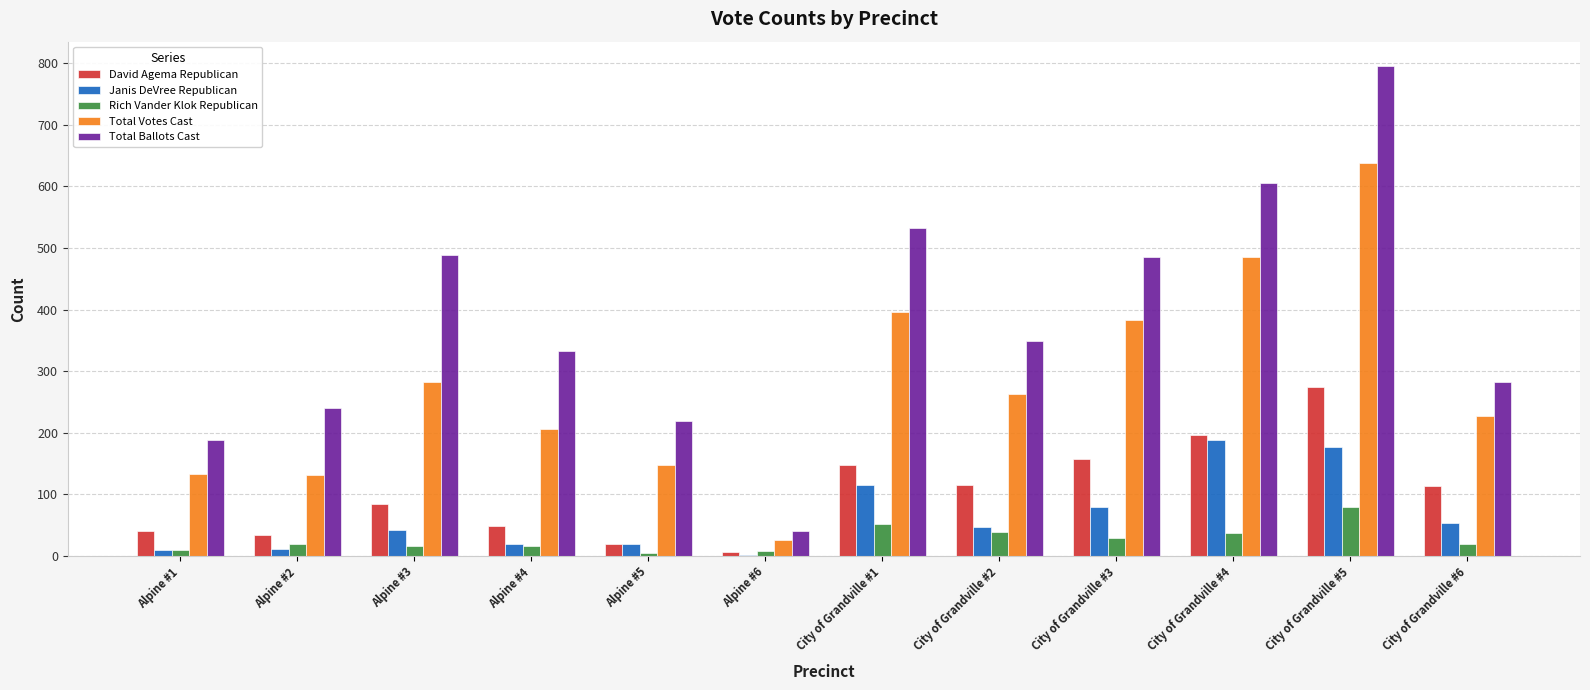

What is the maximum value shown in the chart?

795